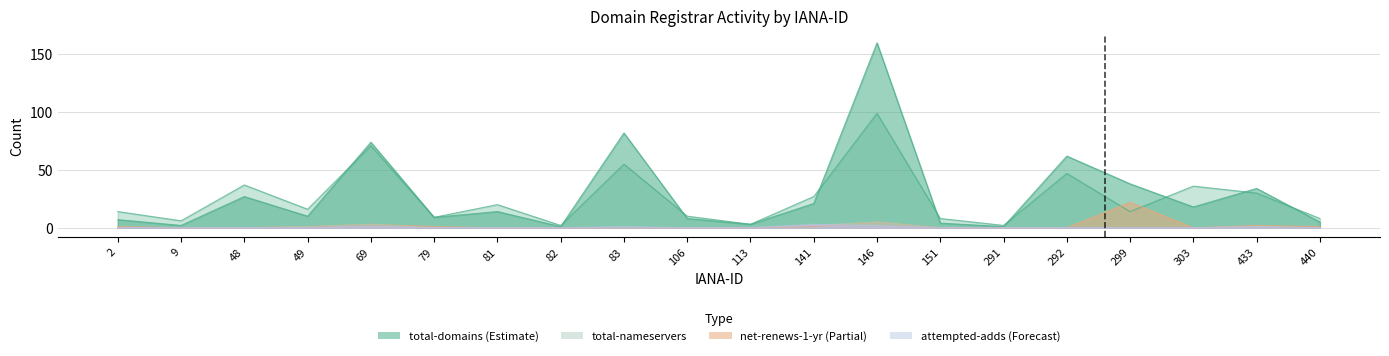

How many series are shown in this chart?

6